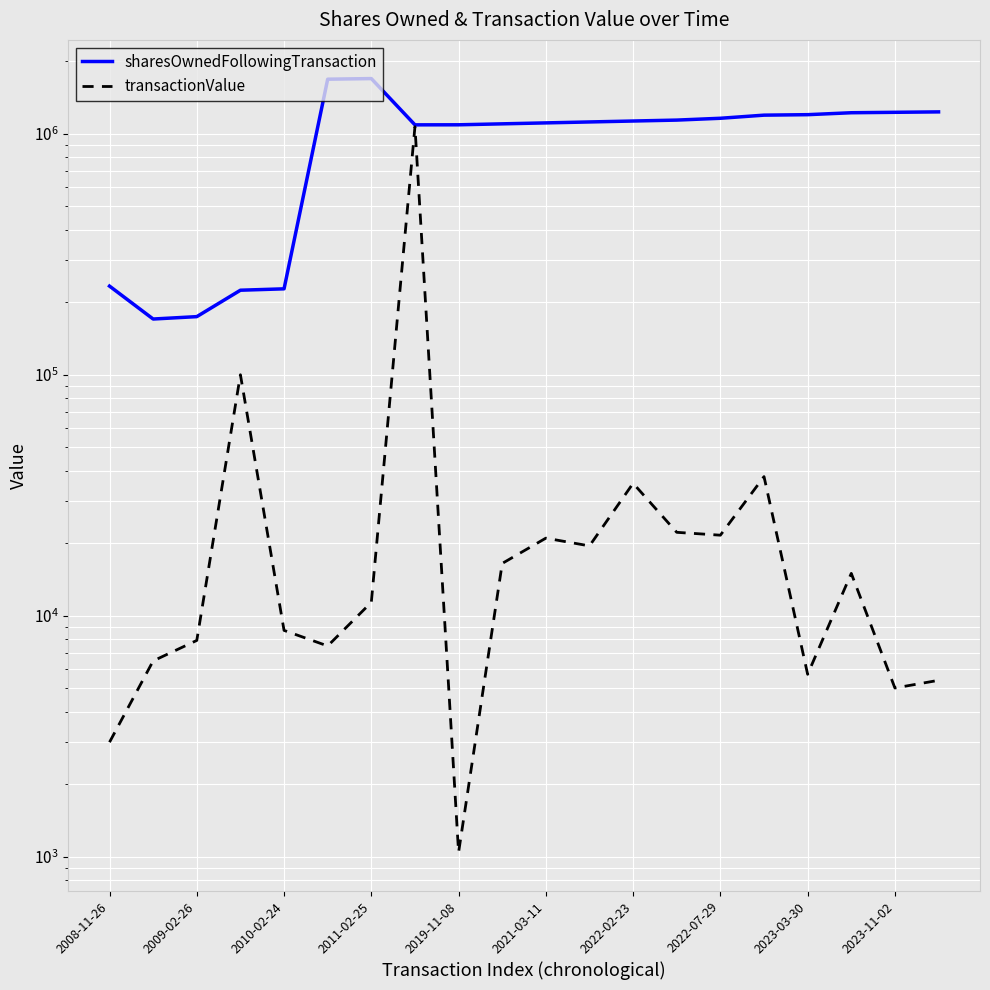

True or false: transactionValue and sharesOwnedFollowingTransaction cross at least once.

False